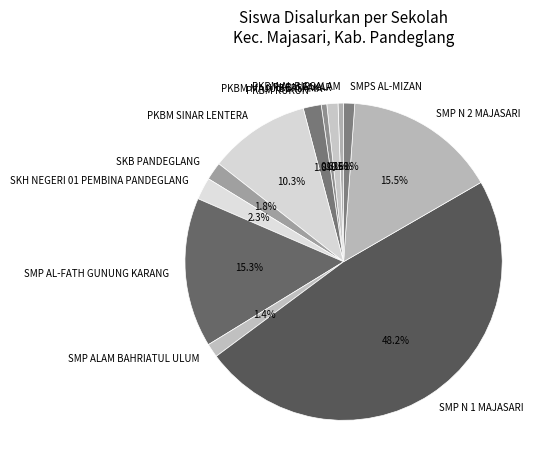

What is the ratio of the value at PKBM FAKAR to the value at SMP N 2 MAJASARI?

0.1